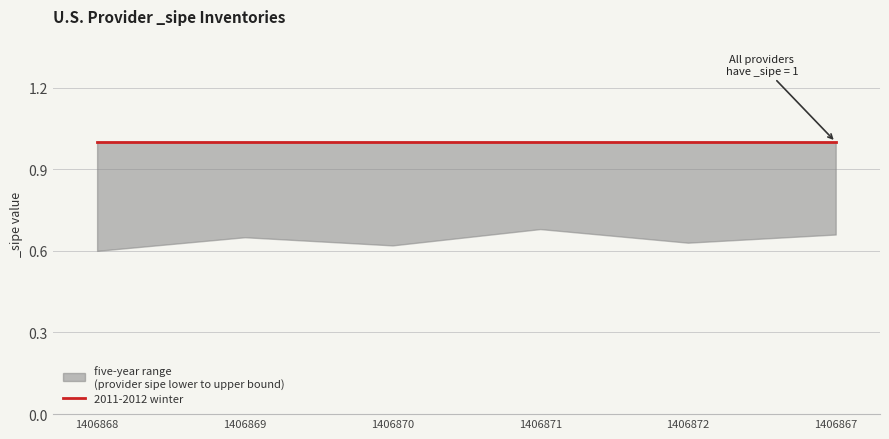

At which category does the chart reach its peak across all series?

1406868